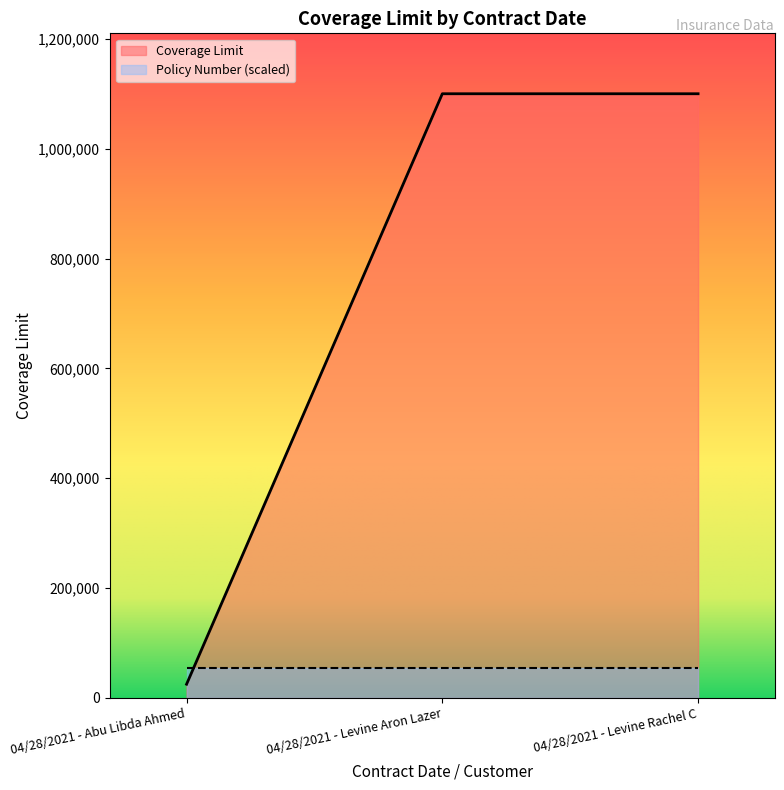

How many data points does each series have?

3